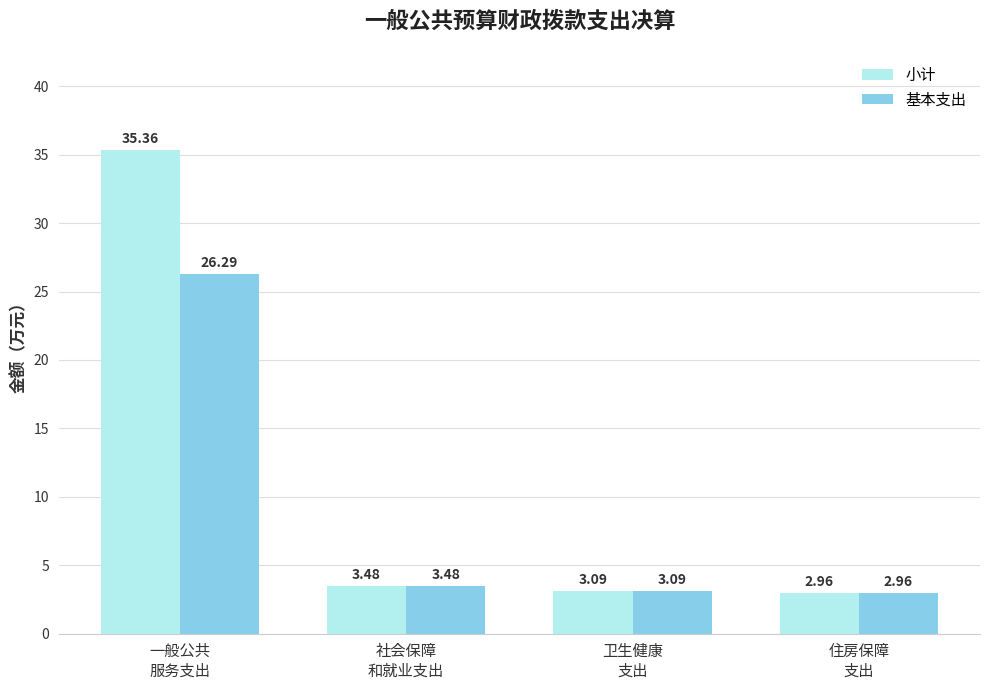

Which series has the largest range (max minus min)?

小计